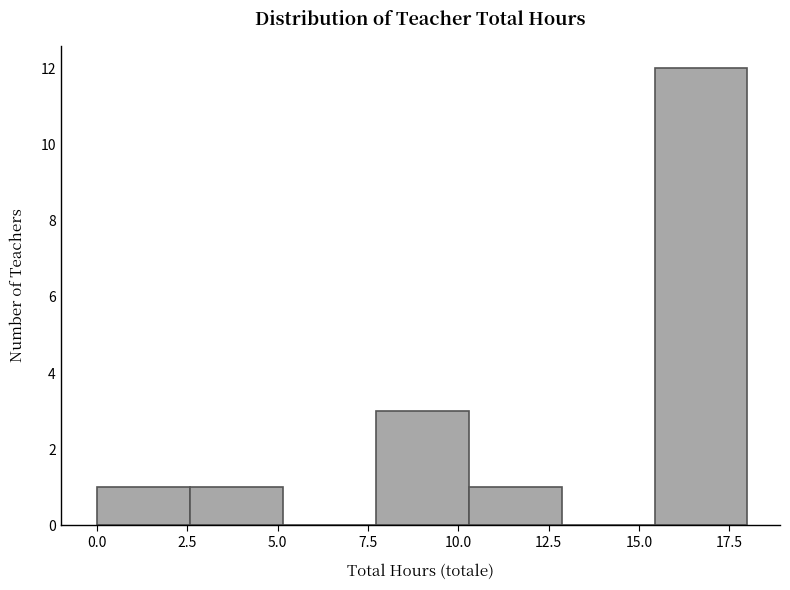

Reading left to right, transcribe this chart: for each bar, give the range it covers on the x-axis and its height. Neither the bar edges nor the heights are printed on the chart, so give them approximately, as read against the axes.

0.0 to 2.5: 1
2.5 to 5.0: 1
5.0 to 7.5: 0
7.5 to 10.5: 3
10.5 to 13.0: 1
13.0 to 15.5: 0
15.5 to 18.0: 12